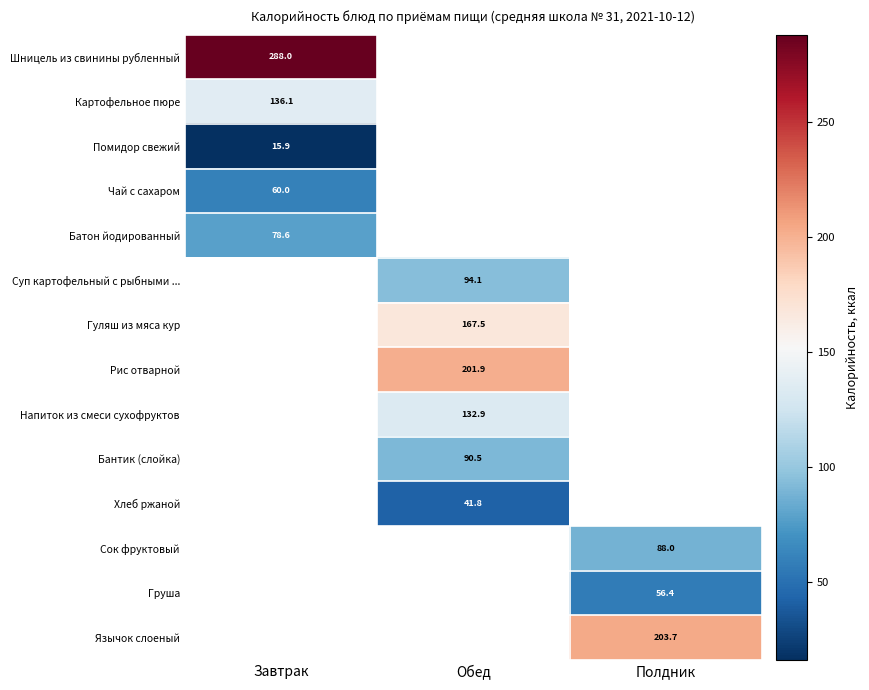

The Гуляш из мяса кур series shows 65.7 at Обед. True or false?

False